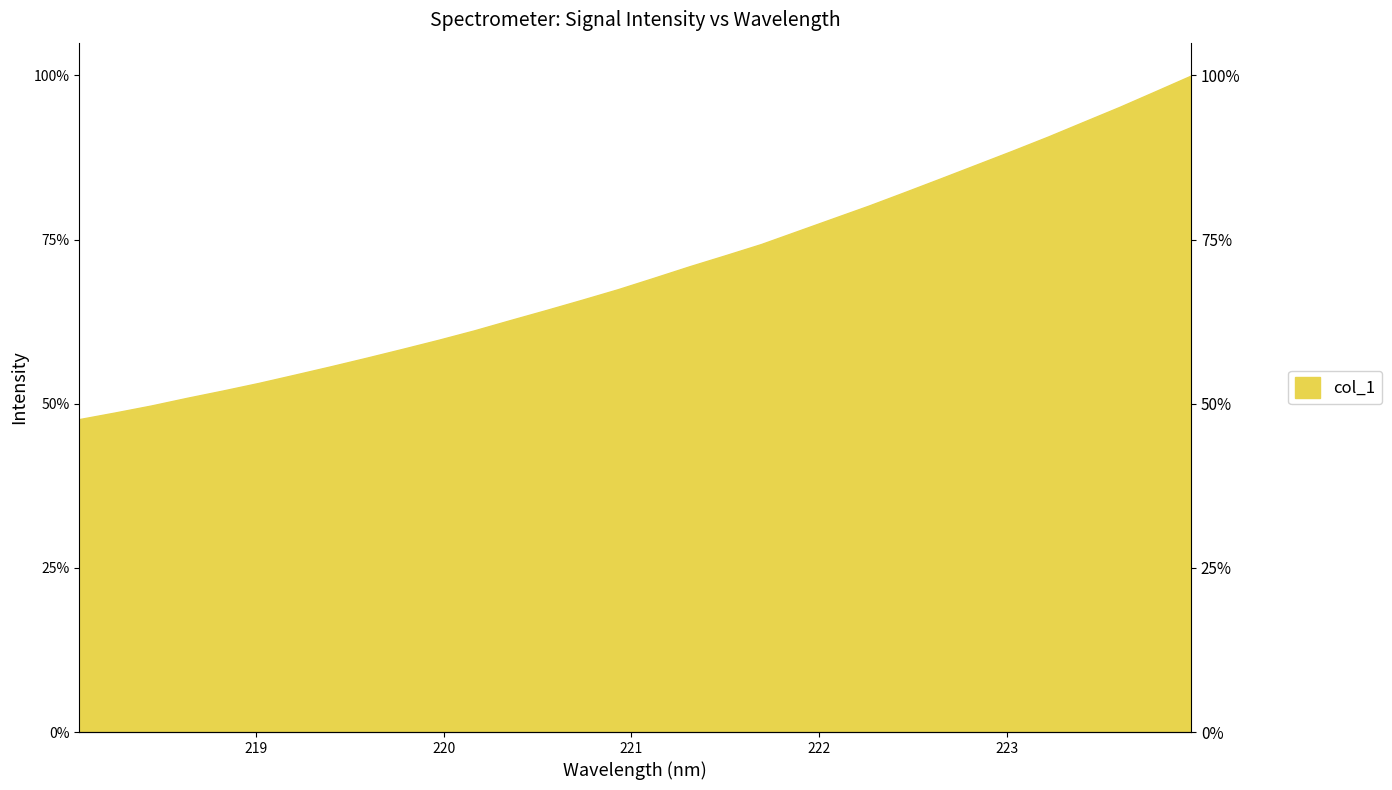

Reading right to left, list all the values displayed in this chart.

223.9802=100.0	223.7895=97.6	223.5987=95.2	223.408=93.0	223.2172=90.7	223.0264=88.5	222.8355=86.4	222.6447=84.3	222.4538=82.2	222.263=80.2	222.0721=78.2	221.8812=76.3	221.6902=74.3	221.4993=72.6	221.3083=70.9	221.1174=69.2	220.9264=67.4	220.7354=65.8	220.5444=64.3	220.3533=62.7	220.1623=61.2	219.9712=59.7	219.7801=58.4	219.589=57.0	219.3979=55.7	219.2067=54.4	219.0156=53.2	218.8244=52.0	218.6332=50.9	218.442=49.7	218.2508=48.7	218.0596=47.7